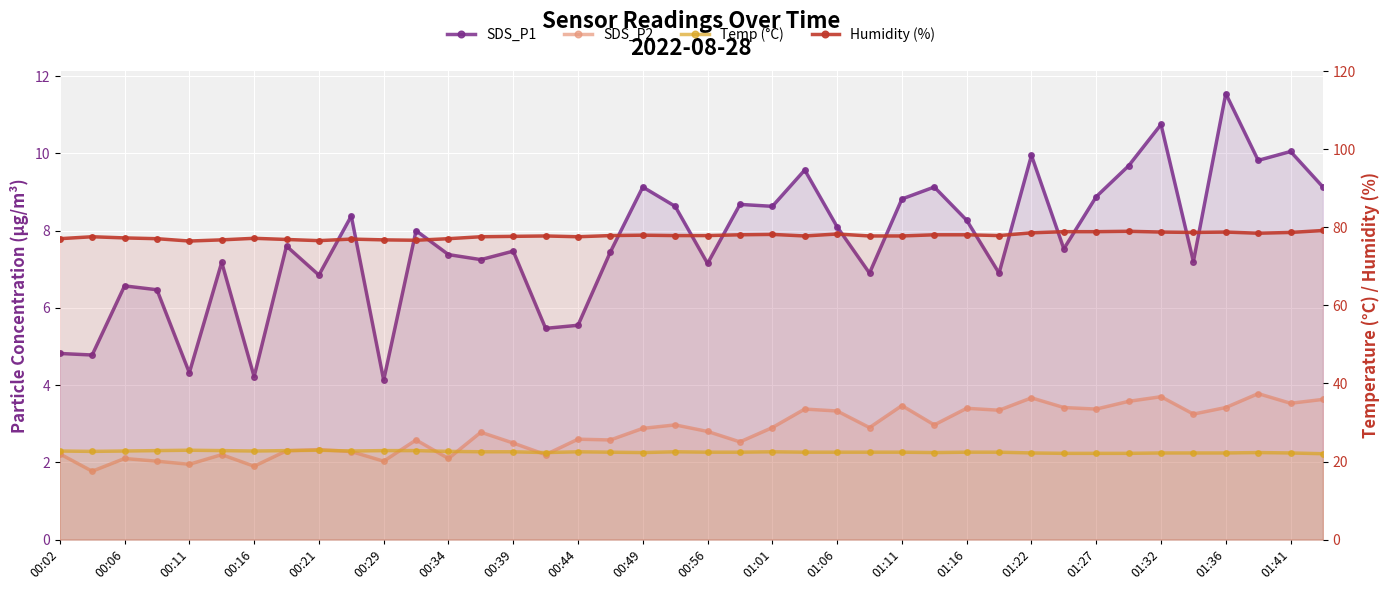

The value of Humidity (%) at 01:36 is 78.8. True or false?

True